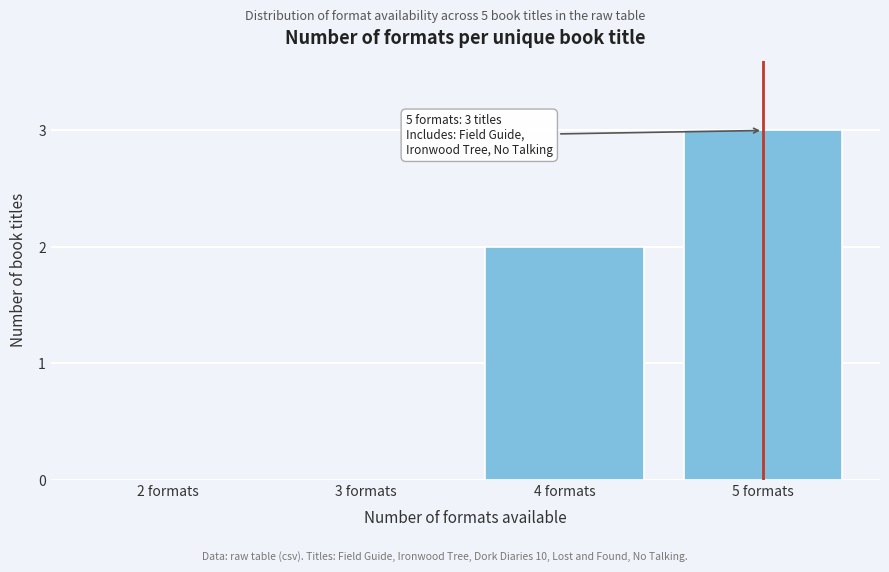

Reading left to right, extract all data points from this chart.

2 formats=0	3 formats=0	4 formats=2	5 formats=3